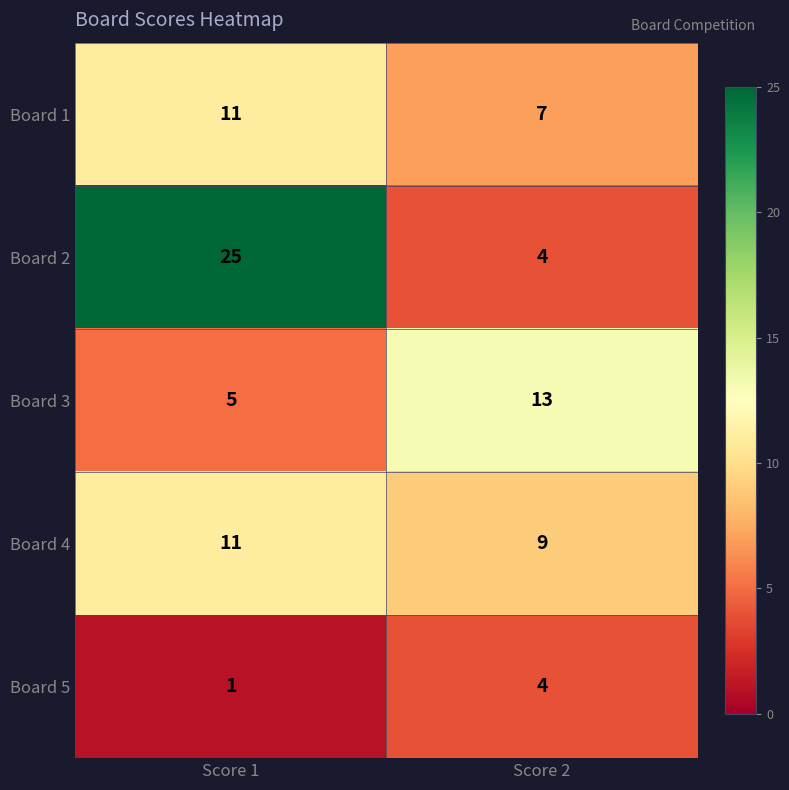

What is the sum of all Board 4 values?

20